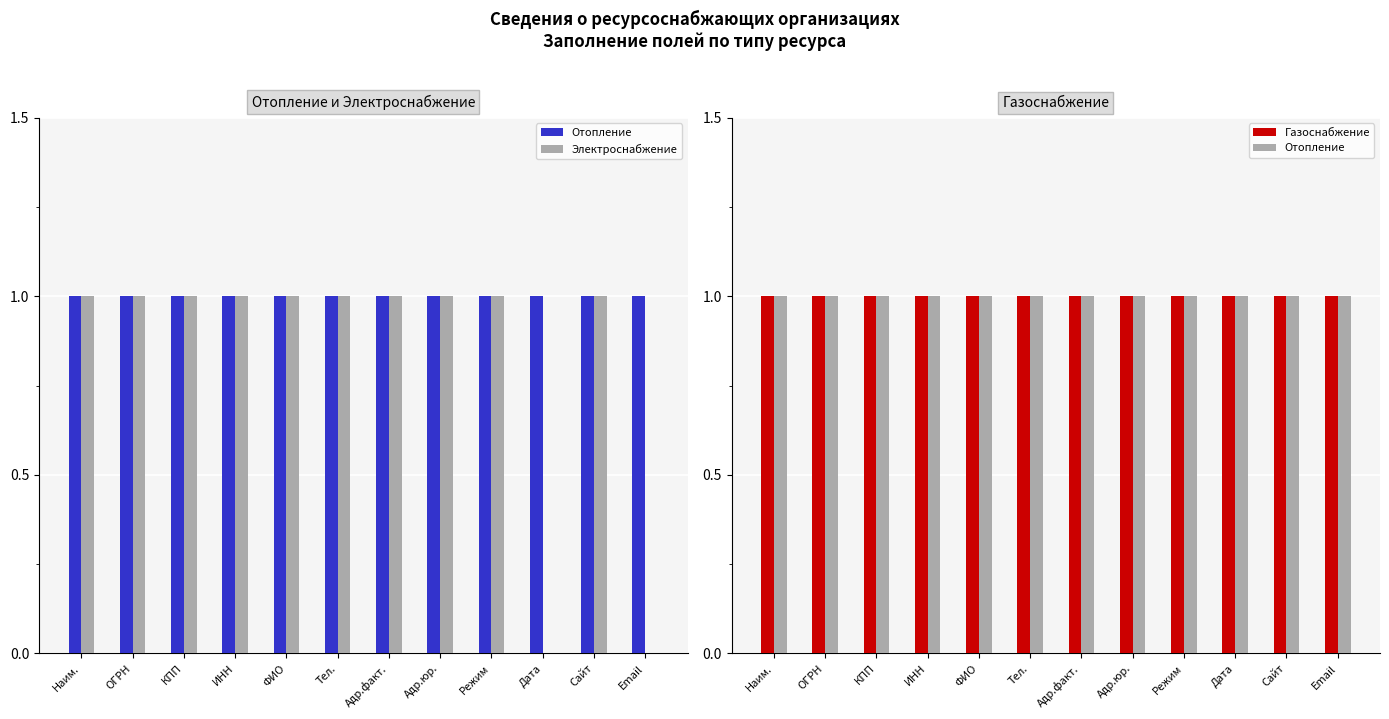

What is the value of the Газоснабжение bar at the 7th from the left?

1